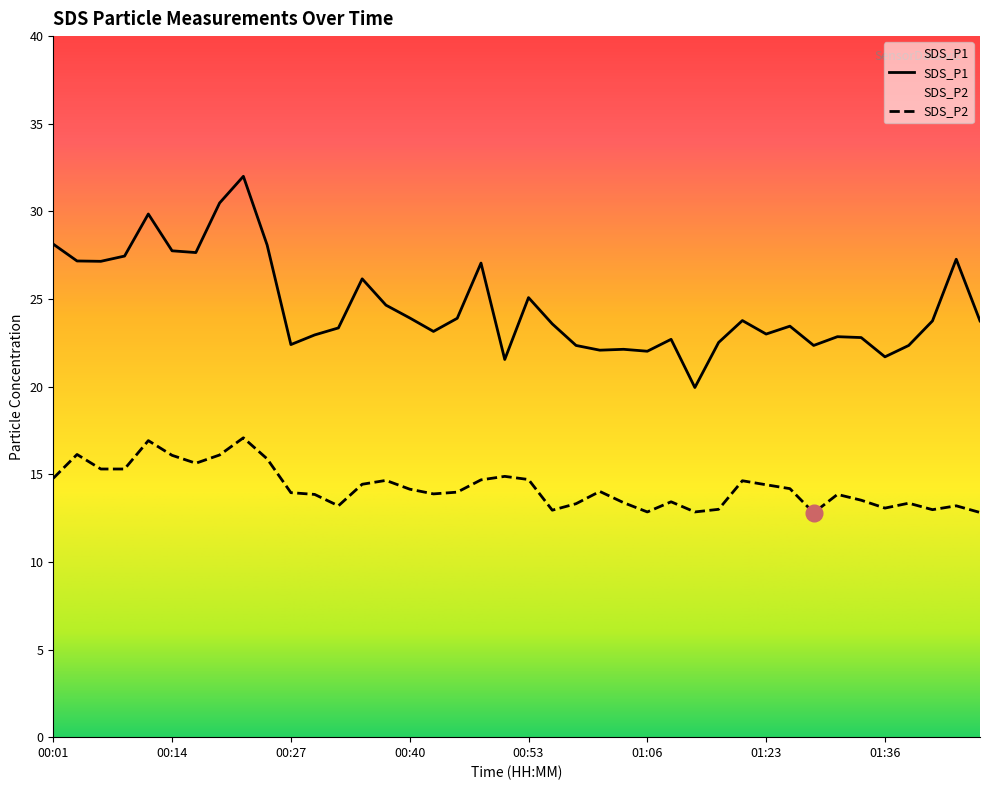

What position from the right is 00:19?

33